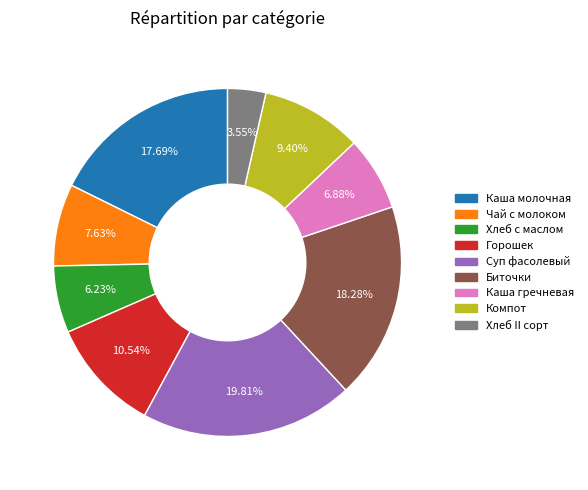

Is there any slice that represents more than half of the pie?

No